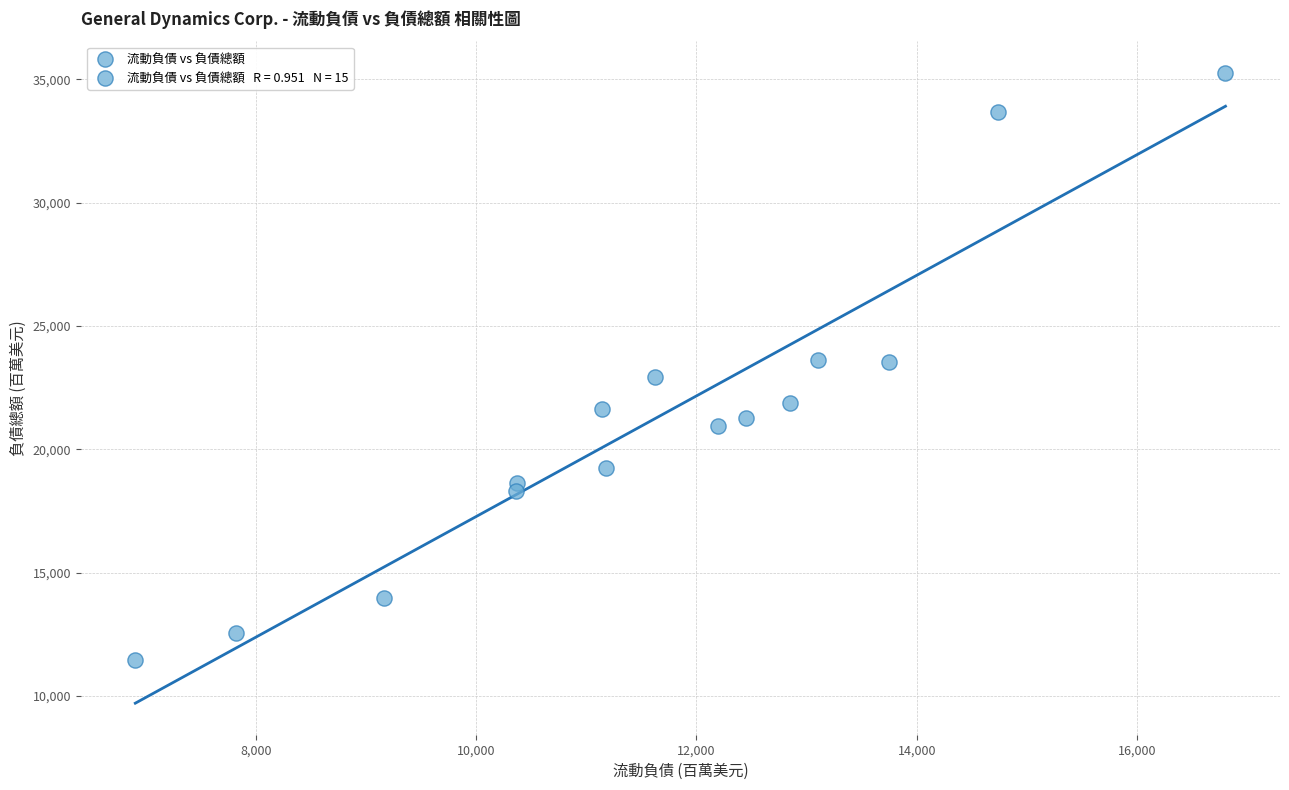

What is the range of Y values (max minus min)?

23818